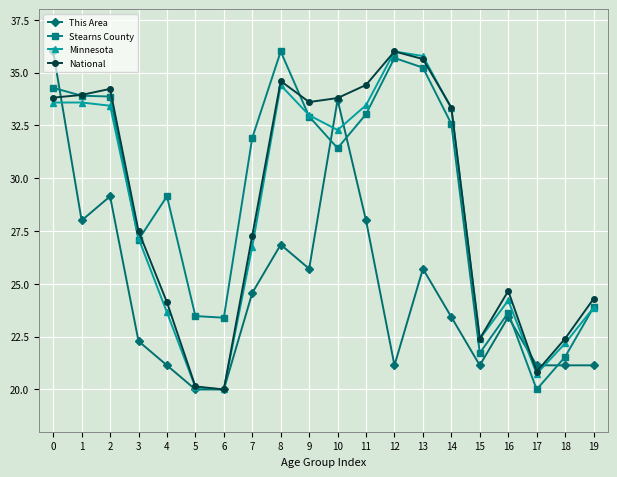

What is the maximum value shown in the chart?

36.0